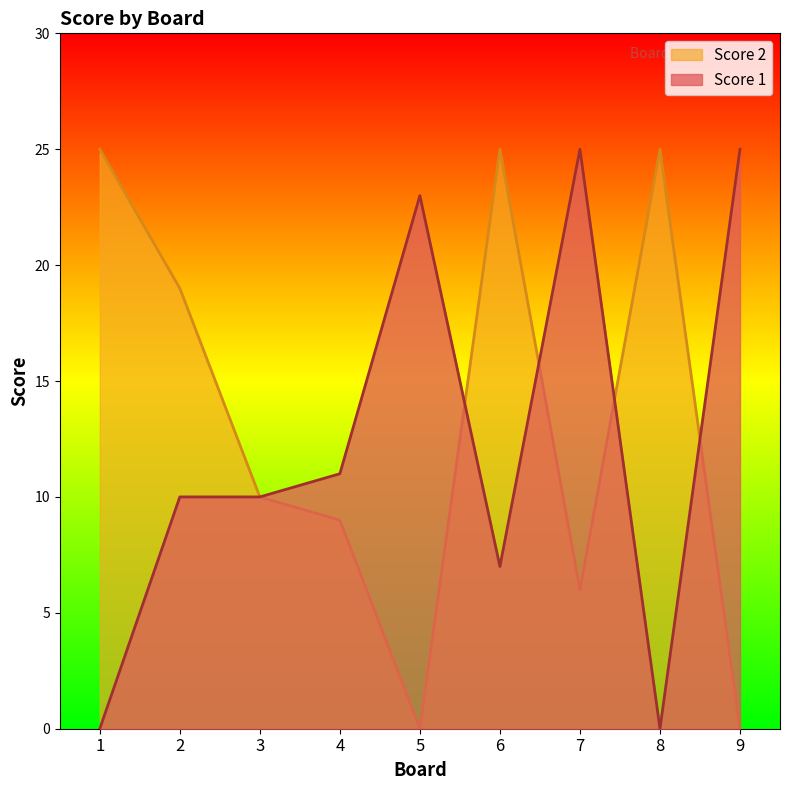

How many data points does each series have?

9